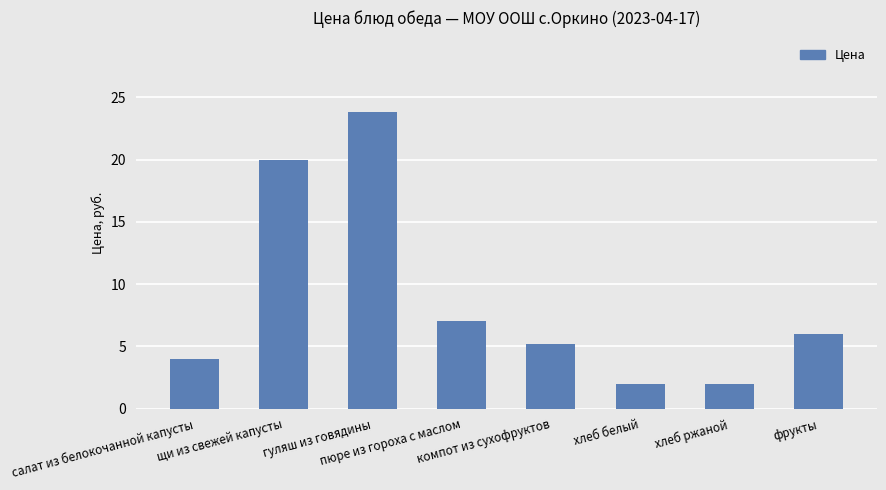

Reading left to right, what are all the values shown in this chart?

4.0	20.0	23.8	7.0	5.2	2.0	2.0	6.0